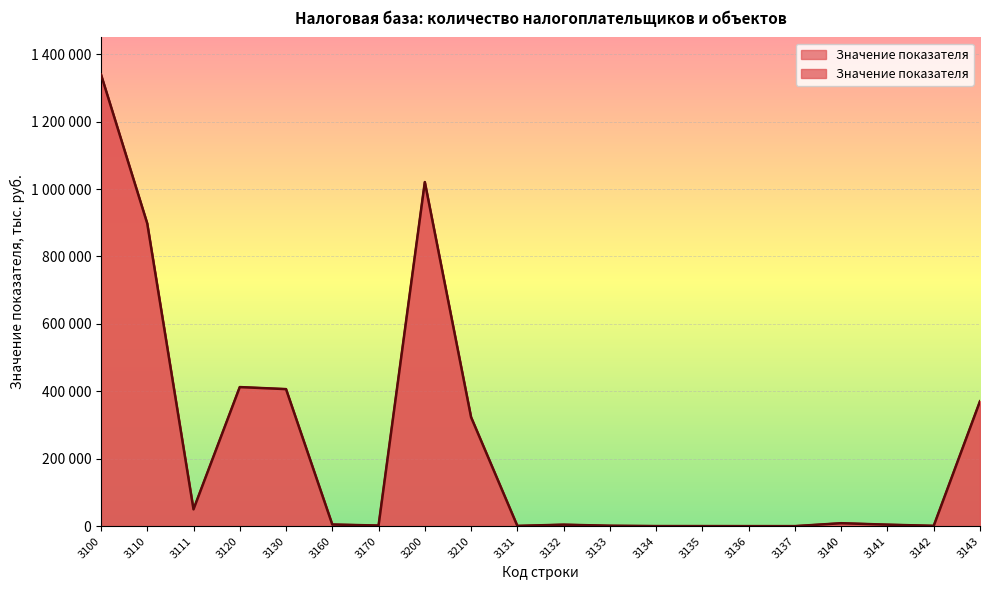

What is the label of the 15th point from the left?

3136